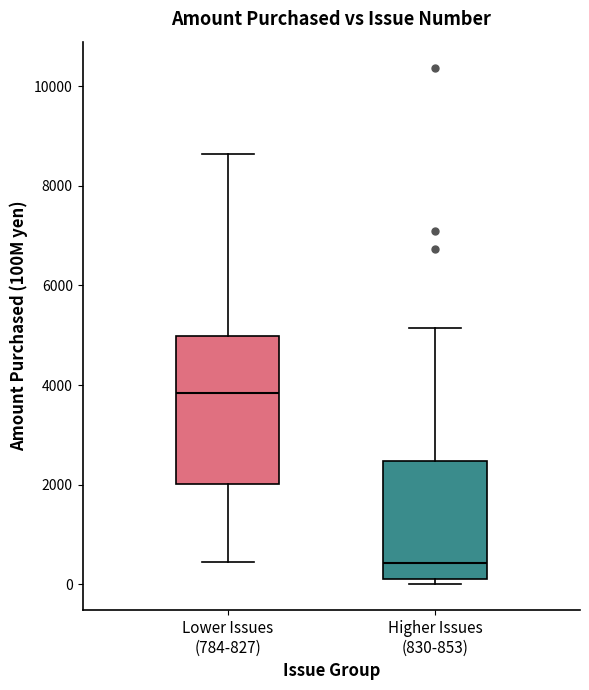

Reading left to right, transcribe this box plot: for each box, give where its median line is, the range the box spans, and where its two whiskers end, as read against the y-axis. The values are not printed on the chart, so give them approximately, as read against the axis.

Lower Issues (784-827): median 3800, box 2000 to 5000, whiskers 400 to 8600
Higher Issues (830-853): median 400, box 200 to 2400, whiskers 0 to 5200